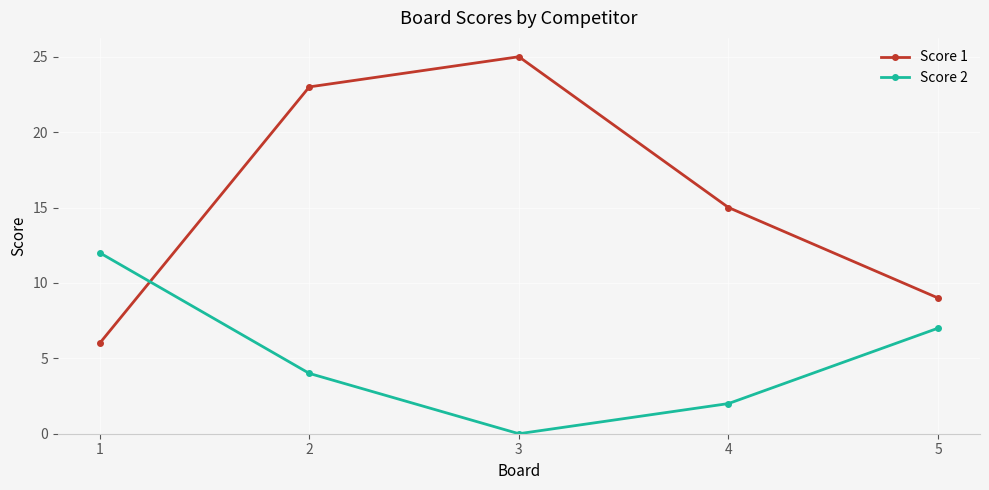

What is the sum of all Score 1 values?

78